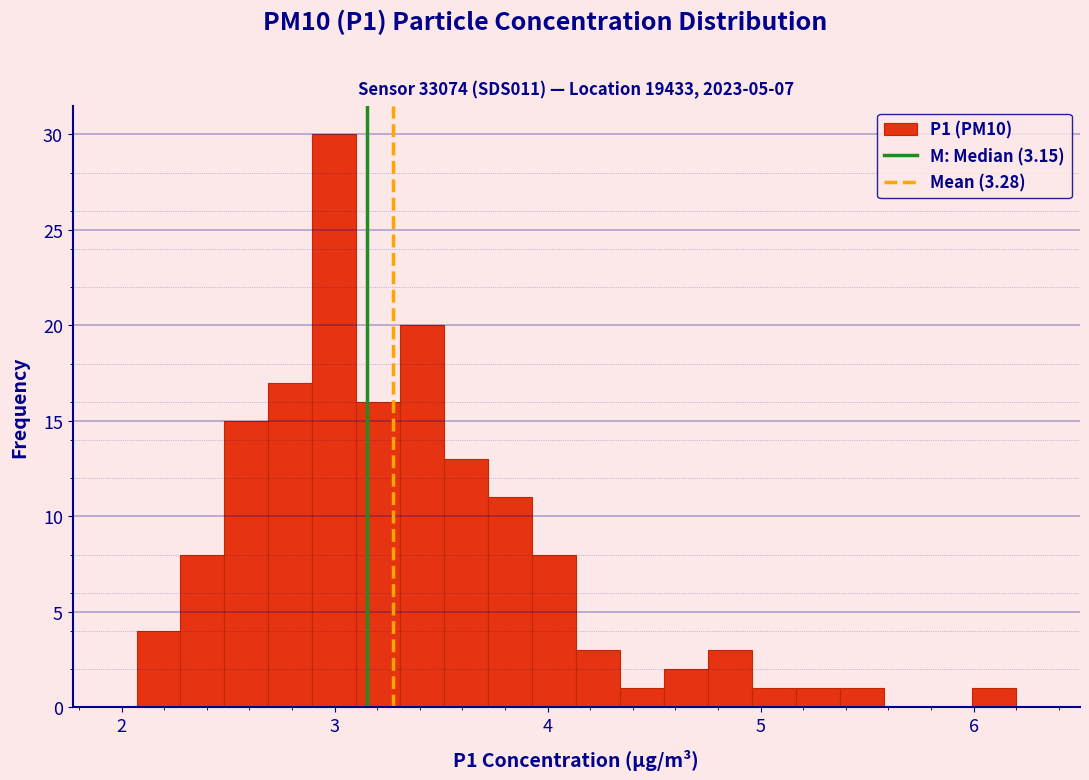

Around what value on the x-axis is the tallest bar? Give the approximate position of its centre, as read against the axis.

3.0